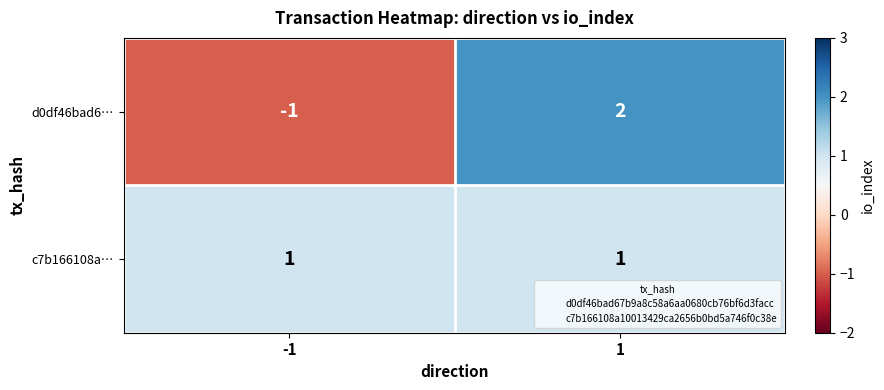

Which series changed the most between -1 and 1?

d0df46bad6…